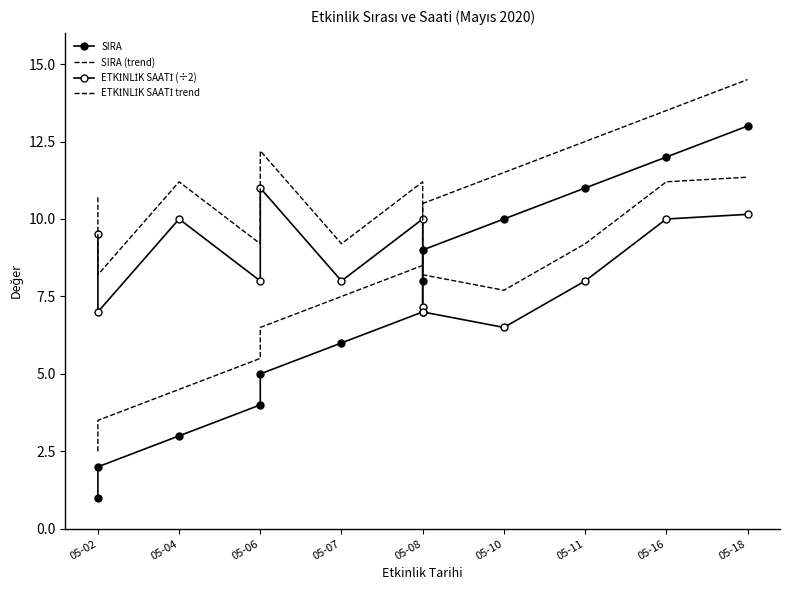

What is the difference between the SIRA (trend) values at 05-08 and 05-07?

1.0